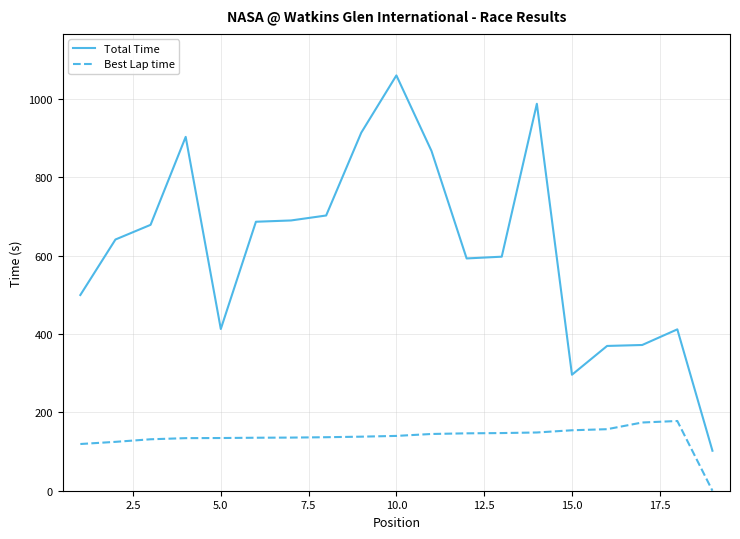

Which series has the largest range (max minus min)?

Total Time